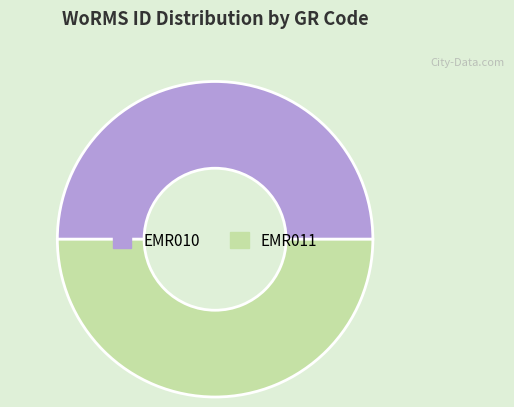

Is it true that EMR011 is 42% of the pie?

False